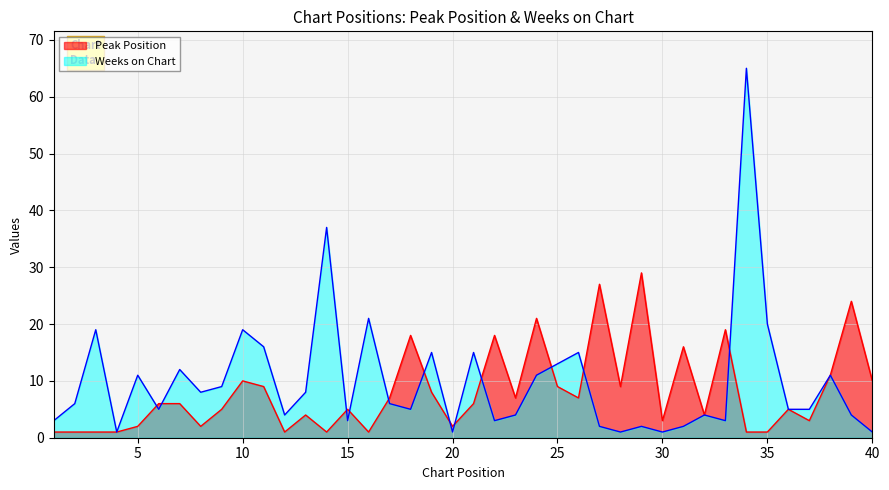

What is the total value across all series at 22?

21